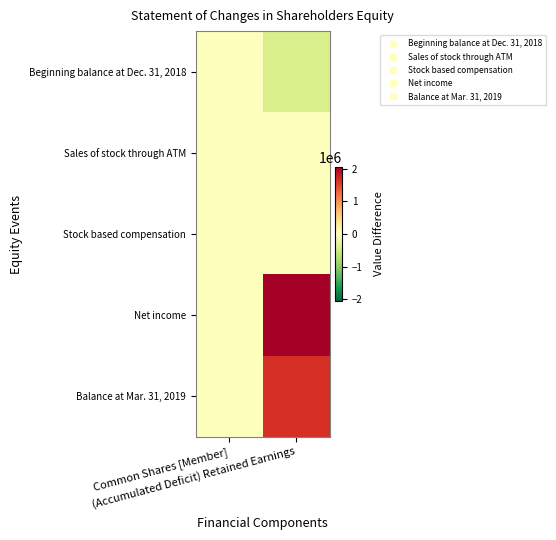

Reading left to right, what are all the values shown in this chart?

Beginning balance at Dec. 31, 2018: Common Shares [Member]=15439	(Accumulated Deficit) Retained Earnings=-405483
Sales of stock through ATM: Common Shares [Member]=511	(Accumulated Deficit) Retained Earnings=0
Stock based compensation: Common Shares [Member]=0	(Accumulated Deficit) Retained Earnings=0
Net income: Common Shares [Member]=0	(Accumulated Deficit) Retained Earnings=2056204
Balance at Mar. 31, 2019: Common Shares [Member]=15950	(Accumulated Deficit) Retained Earnings=1650721